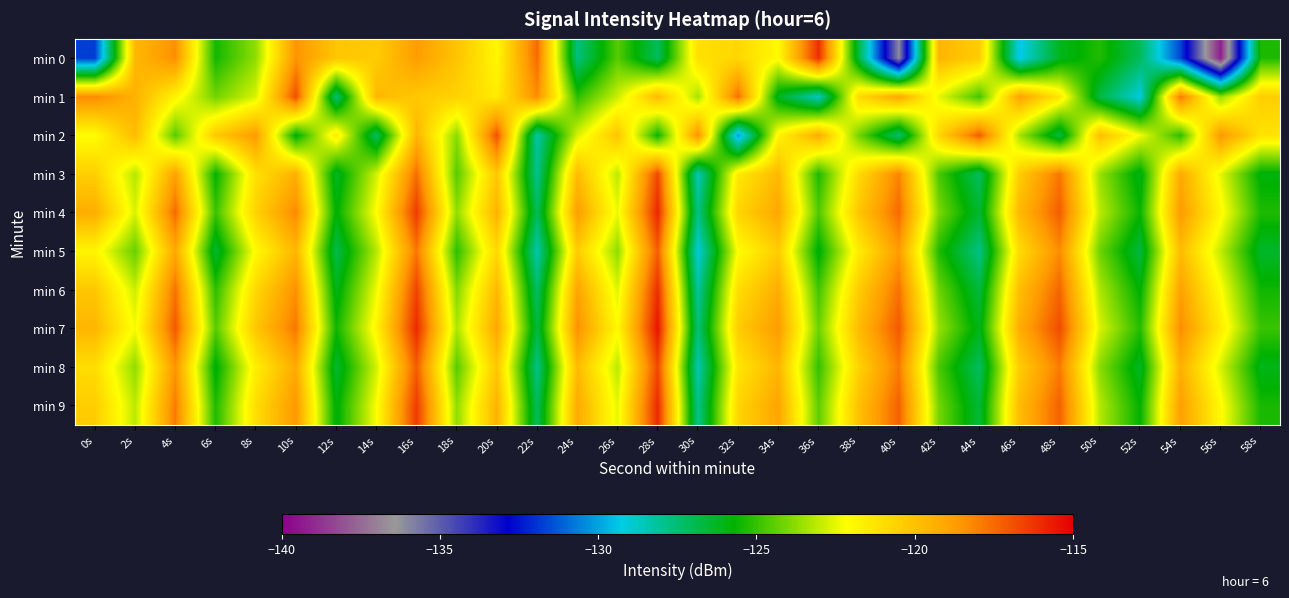

Reading left to right, what are all the values shown in this chart?

min 0: 0s=-131.8	2s=-119.7	4s=-118.4	6s=-125.4	8s=-123.7	10s=-118.5	12s=-120.2	14s=-120.4	16s=-118.7	18s=-120.1	20s=-121.9	22s=-117.5	24s=-127.7	26s=-124.5	28s=-127.2	30s=-121.1	32s=-120.8	34s=-122.0	36s=-116.1	38s=-126.7	40s=-136.1	42s=-119.6	44s=-120.4	46s=-129.4	48s=-126.2	50s=-125.2	52s=-127.1	54s=-131.6	56s=-139.3	58s=-125.3
min 1: 0s=-118.3	2s=-119.5	4s=-121.8	6s=-124.1	8s=-122.7	10s=-116.8	12s=-127.6	14s=-119.7	16s=-120.3	18s=-120.6	20s=-121.5	22s=-118.3	24s=-125.1	26s=-122.9	28s=-119.8	30s=-123.4	32s=-117.6	34s=-126.2	36s=-128.7	38s=-120.9	40s=-119.1	42s=-122.5	44s=-124.8	46s=-119.0	48s=-121.3	50s=-126.8	52s=-129.2	54s=-117.8	56s=-123.7	58s=-120.5
min 2: 0s=-122.1	2s=-119.8	4s=-124.5	6s=-120.3	8s=-118.7	10s=-125.9	12s=-121.4	14s=-127.2	16s=-119.6	18s=-123.8	20s=-116.9	22s=-128.3	24s=-122.7	26s=-120.1	28s=-125.6	30s=-118.4	32s=-130.2	34s=-121.8	36s=-119.3	38s=-124.1	40s=-127.5	42s=-120.7	44s=-117.2	46s=-123.4	48s=-126.8	50s=-119.9	52s=-122.3	54s=-125.1	56s=-118.6	58s=-121.2
min 3: 0s=-120.5	2s=-123.2	4s=-118.9	6s=-125.7	8s=-121.1	10s=-119.4	12s=-126.3	14s=-122.8	16s=-117.6	18s=-124.5	20s=-120.2	22s=-127.9	24s=-119.8	26s=-123.1	28s=-116.7	30s=-128.6	32s=-121.4	34s=-119.7	36s=-125.3	38s=-120.9	40s=-118.1	42s=-124.7	44s=-127.2	46s=-120.4	48s=-117.8	50s=-123.6	52s=-126.1	54s=-119.2	56s=-122.5	58s=-125.9
min 4: 0s=-119.3	2s=-122.7	4s=-117.5	6s=-124.9	8s=-120.6	10s=-118.2	12s=-125.8	14s=-122.1	16s=-116.4	18s=-123.7	20s=-119.5	22s=-127.1	24s=-118.8	26s=-122.4	28s=-115.9	30s=-127.8	32s=-120.7	34s=-119.1	36s=-124.6	38s=-120.2	40s=-117.5	42s=-124.0	44s=-126.5	46s=-119.7	48s=-117.2	50s=-123.1	52s=-125.6	54s=-118.7	56s=-121.9	58s=-125.3
min 5: 0s=-121.8	2s=-124.3	4s=-119.1	6s=-126.5	8s=-122.0	10s=-119.6	12s=-126.9	14s=-123.2	16s=-117.8	18s=-125.1	20s=-120.8	22s=-128.4	24s=-120.4	26s=-123.7	28s=-117.2	30s=-129.1	32s=-122.1	34s=-120.4	36s=-125.9	38s=-121.5	40s=-118.7	42s=-125.3	44s=-127.8	46s=-120.9	48s=-118.3	50s=-124.2	52s=-126.7	54s=-119.8	56s=-123.0	58s=-126.4
min 6: 0s=-120.2	2s=-122.9	4s=-117.7	6s=-125.1	8s=-120.8	10s=-118.4	12s=-126.1	14s=-122.4	16s=-116.6	18s=-123.9	20s=-119.7	22s=-127.3	24s=-119.0	26s=-122.6	28s=-116.1	30s=-128.2	32s=-121.0	34s=-119.3	36s=-124.8	38s=-120.4	40s=-117.7	42s=-124.2	44s=-126.7	46s=-119.9	48s=-117.4	50s=-123.3	52s=-125.8	54s=-118.9	56s=-122.1	58s=-125.5
min 7: 0s=-119.6	2s=-122.3	4s=-117.1	6s=-124.5	8s=-120.2	10s=-117.8	12s=-125.5	14s=-121.8	16s=-116.0	18s=-123.3	20s=-119.1	22s=-126.7	24s=-118.4	26s=-122.0	28s=-115.5	30s=-127.6	32s=-120.4	34s=-118.7	36s=-124.2	38s=-119.8	40s=-117.1	42s=-123.6	44s=-126.1	46s=-119.3	48s=-116.8	50s=-122.7	52s=-125.2	54s=-118.3	56s=-121.5	58s=-124.9
min 8: 0s=-121.0	2s=-123.7	4s=-118.5	6s=-125.9	8s=-121.6	10s=-119.2	12s=-126.5	14s=-122.8	16s=-117.2	18s=-124.5	20s=-120.2	22s=-127.8	24s=-119.8	26s=-123.1	28s=-116.7	30s=-128.5	32s=-121.3	34s=-119.6	36s=-125.0	38s=-120.6	40s=-117.9	42s=-124.7	44s=-127.2	46s=-120.4	48s=-117.9	50s=-123.8	52s=-126.3	54s=-119.4	56s=-122.7	58s=-126.1
min 9: 0s=-120.4	2s=-123.1	4s=-117.9	6s=-125.3	8s=-121.0	10s=-118.6	12s=-125.9	14s=-122.2	16s=-116.4	18s=-123.7	20s=-119.5	22s=-127.1	24s=-119.2	26s=-122.5	28s=-116.0	30s=-127.9	32s=-120.7	34s=-119.0	36s=-124.4	38s=-120.0	40s=-117.3	42s=-124.1	44s=-126.6	46s=-119.8	48s=-117.3	50s=-123.2	52s=-125.7	54s=-118.8	56s=-122.0	58s=-125.4